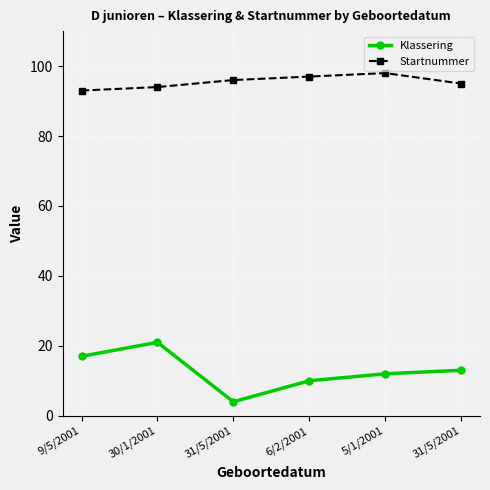

What is the average value of the Startnummer series?

96